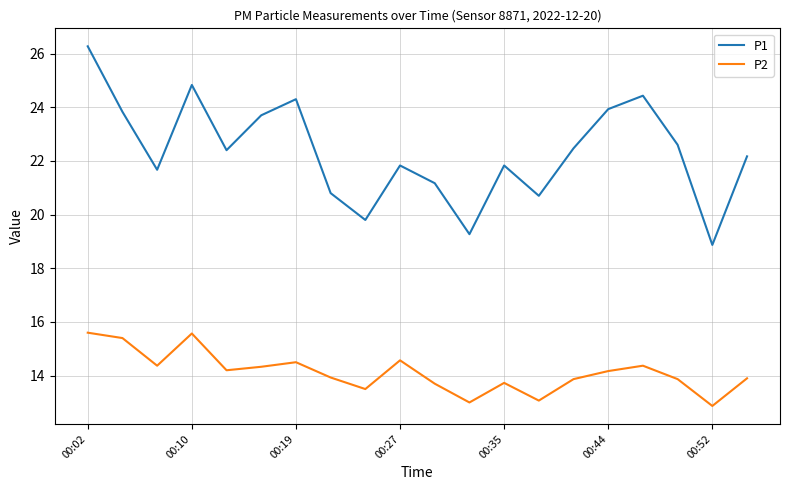

Which series has the widest spread of values?

P1